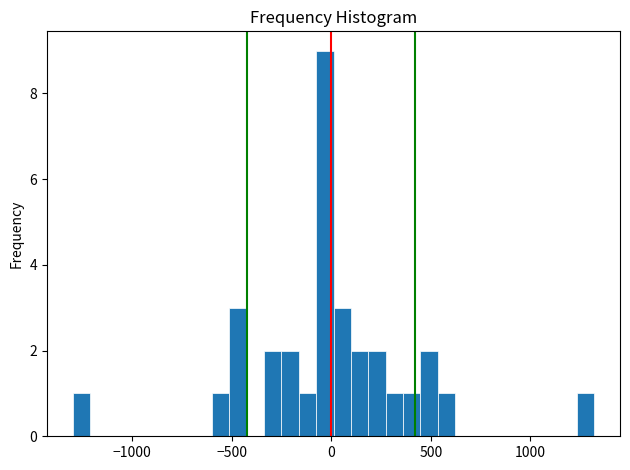

Read against the x-axis, roughly where is the centre of the tallest bar?

-50